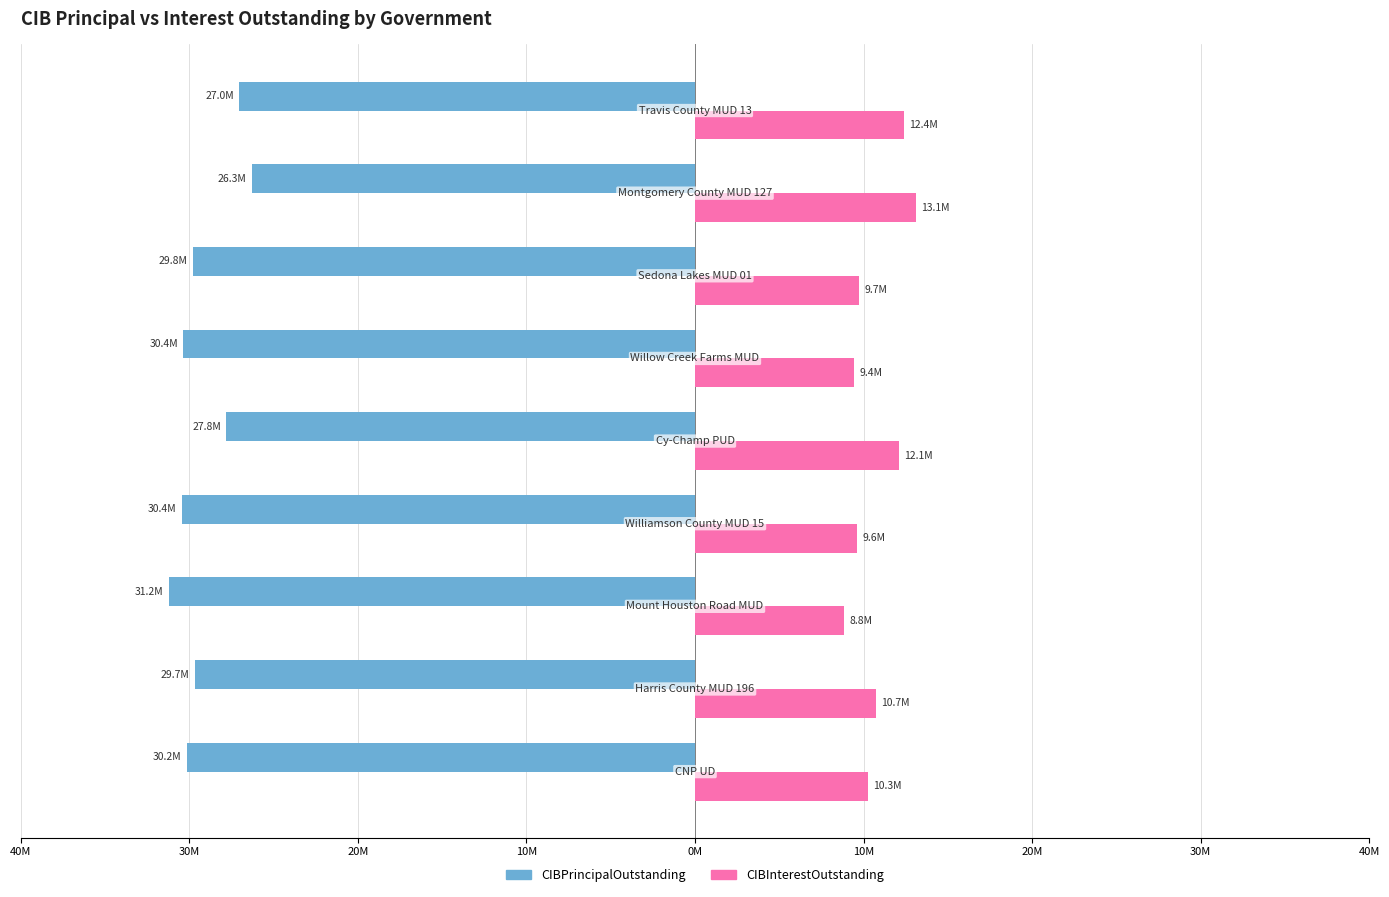

What is the label of the 7th bar from the right?

20M